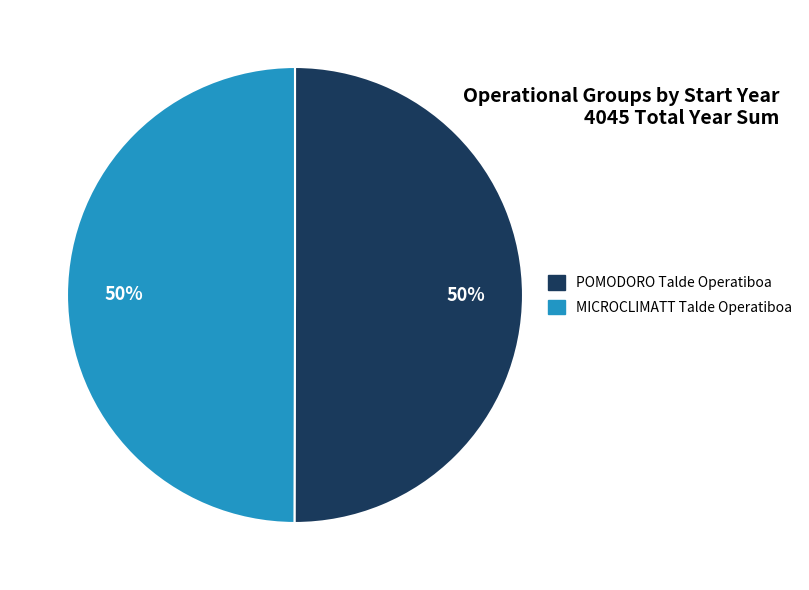

To the nearest percent, what is the average slice percentage?

50%